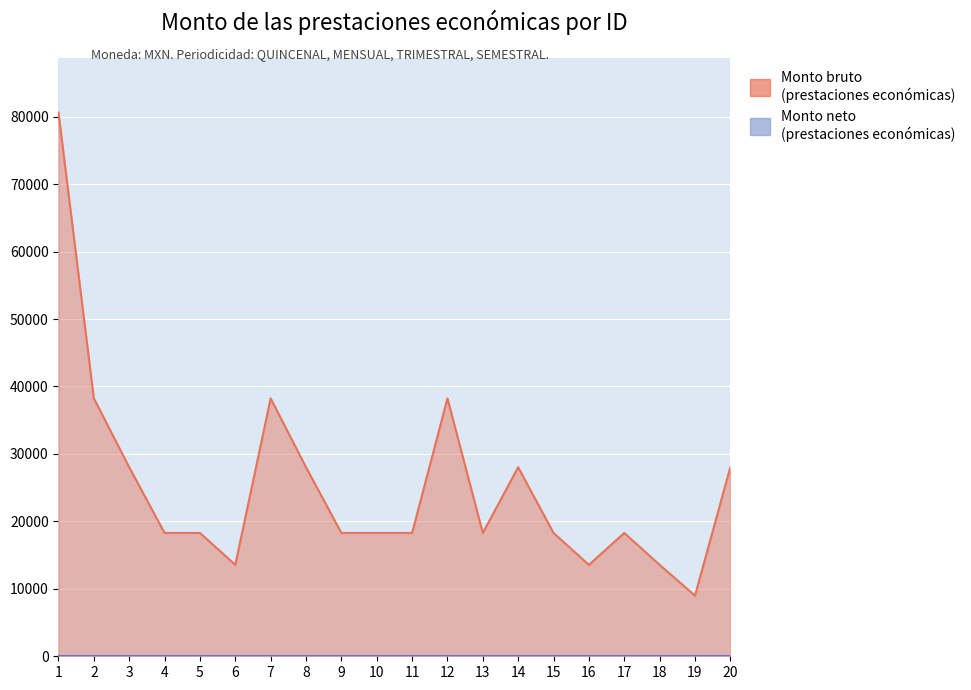

What is the sum of the values at 1 and 20?

108649